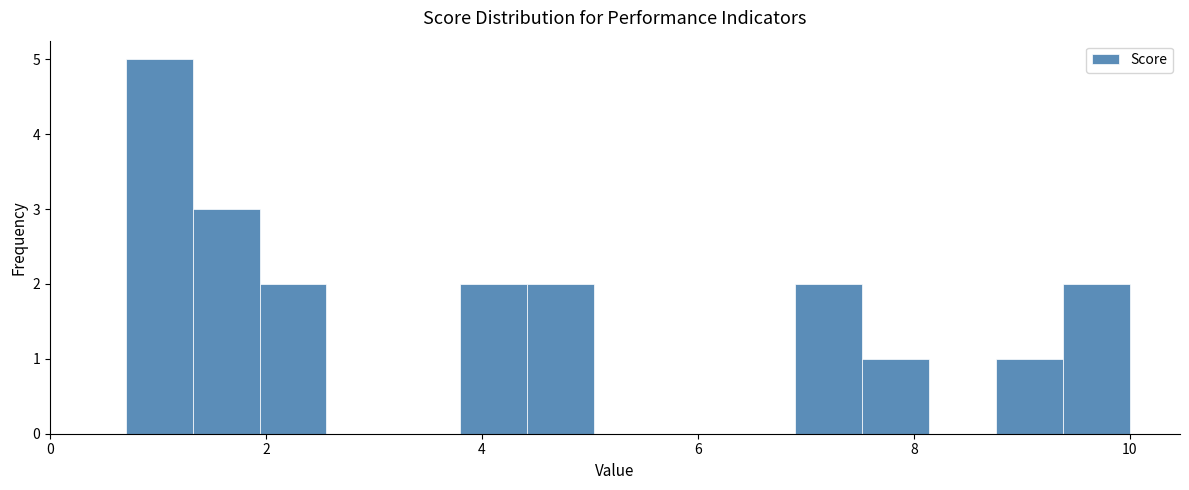

Read against the x-axis, roughly where is the centre of the tallest bar?

1.0